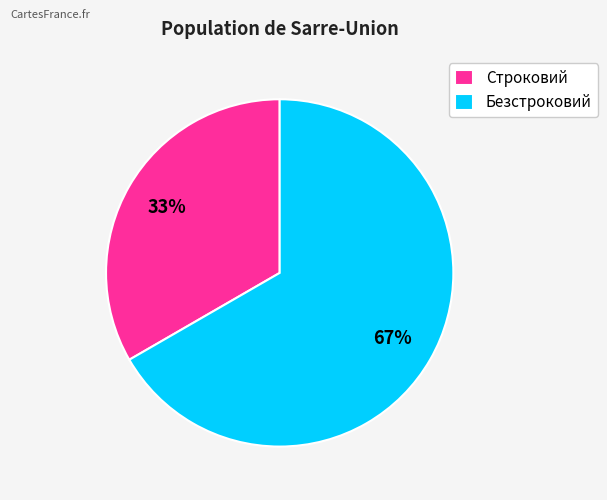

To the nearest percent, what percentage of the pie is Безстроковий?

67%